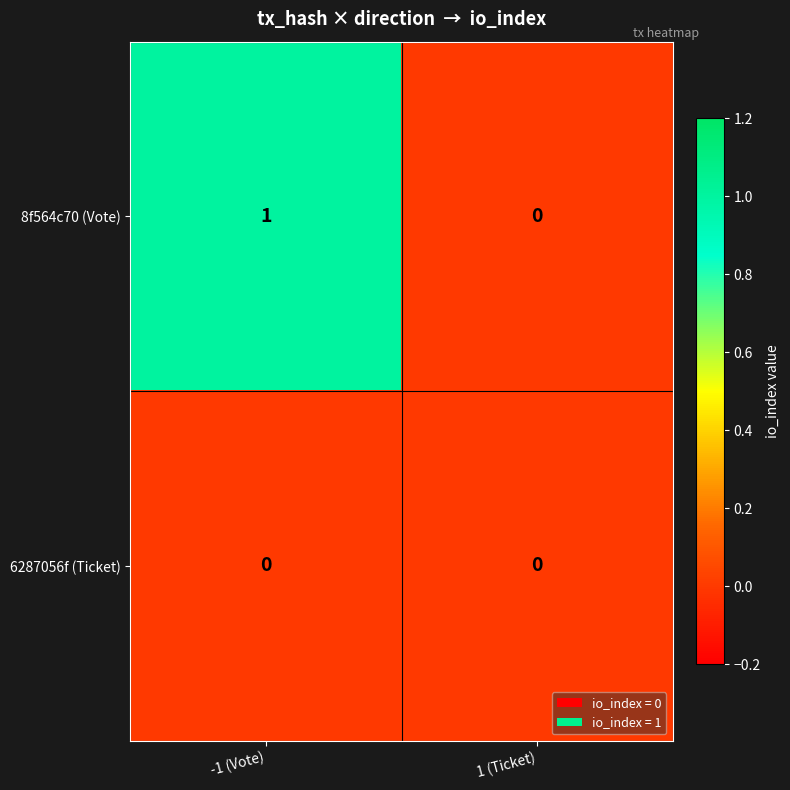

Where is 8f564c70 (Vote) nearest to the value 0?

1 (Ticket)